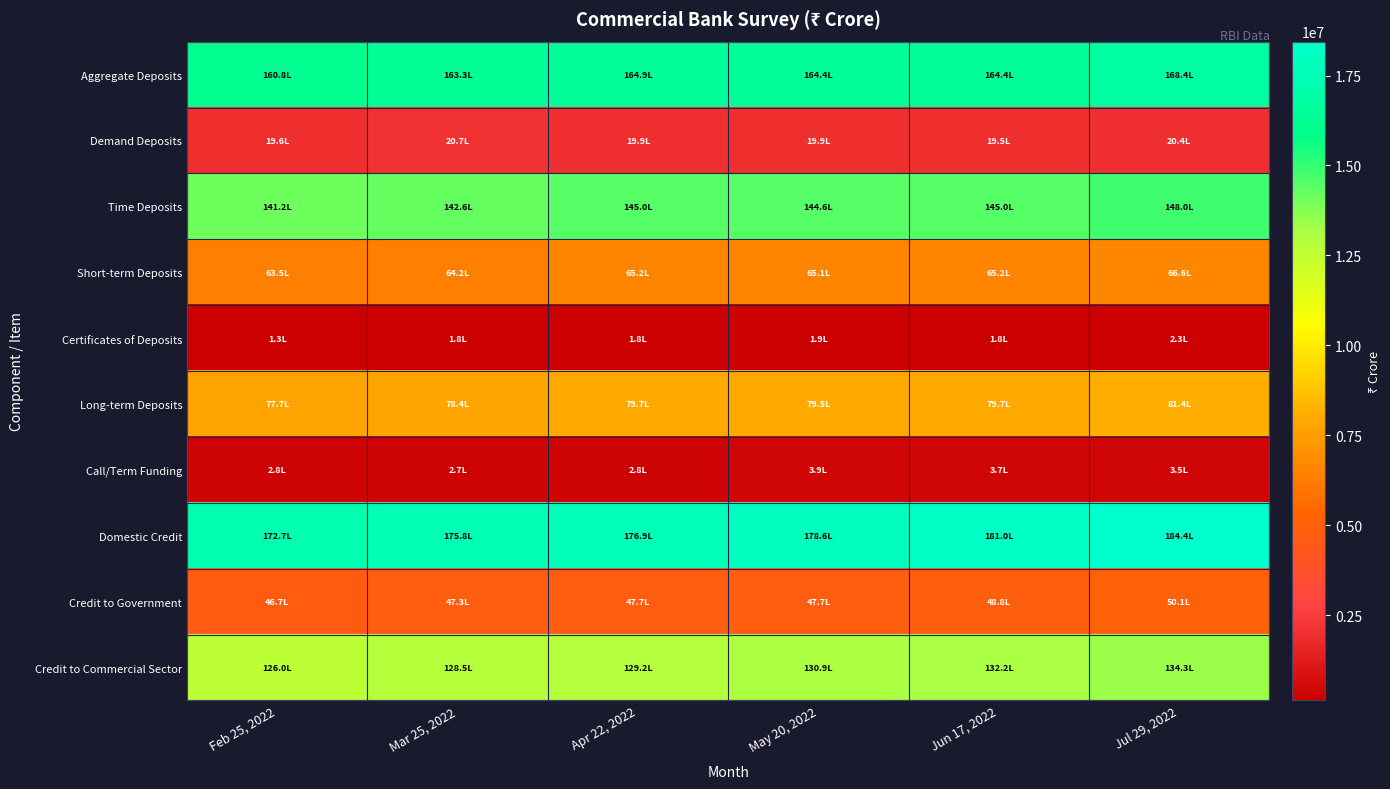

Count the number of categories in the chart.

6